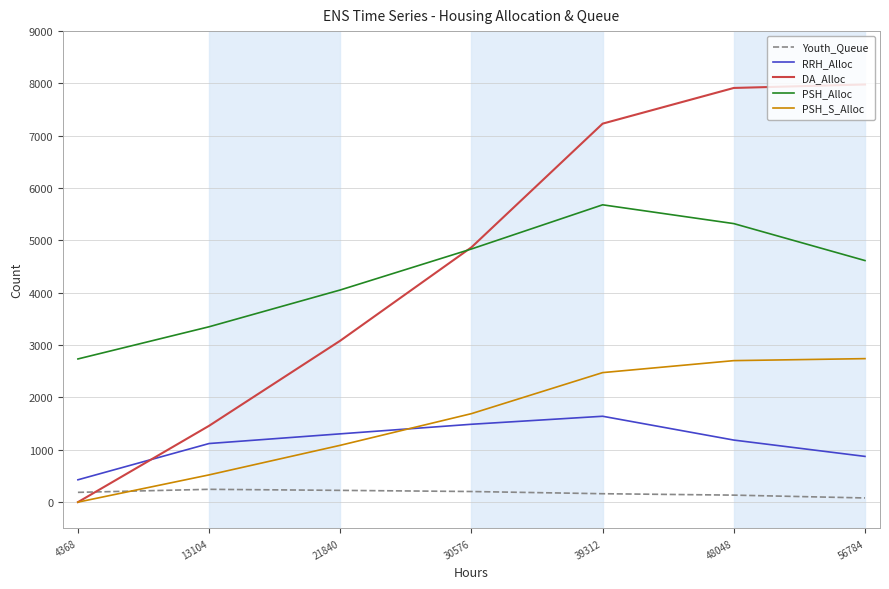

What is the total value across all series at 48048?

17260